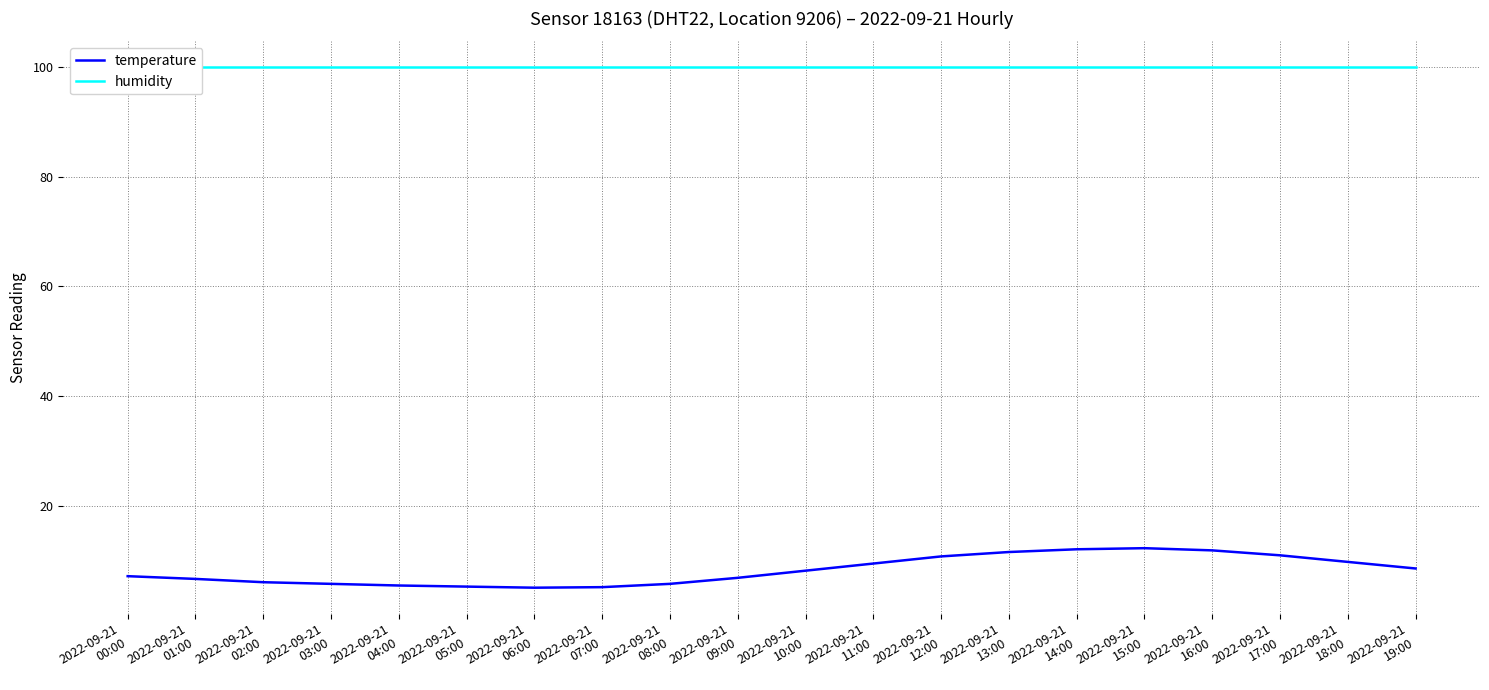

How many distinct data groups are displayed?

2